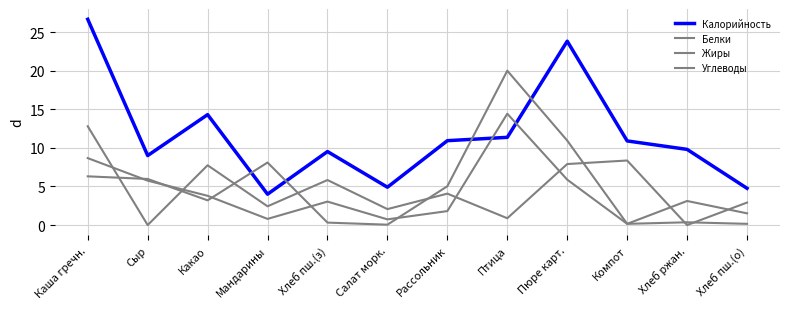

What is the label of the 11th point from the left?

Хлеб ржан.